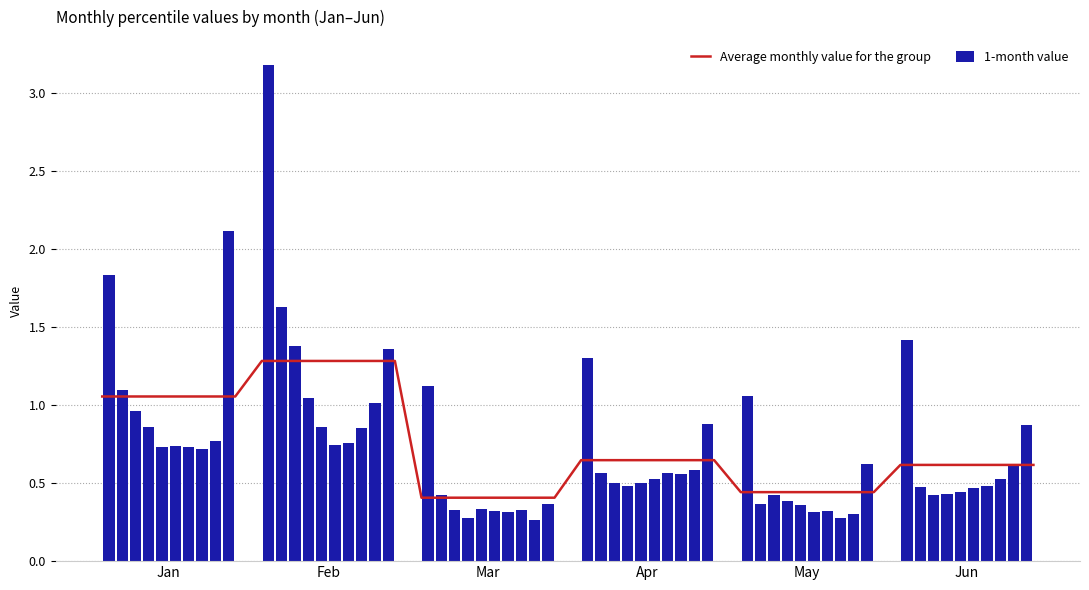

What is the difference between the maximum and minimum values in the 1-month value series?

2.9